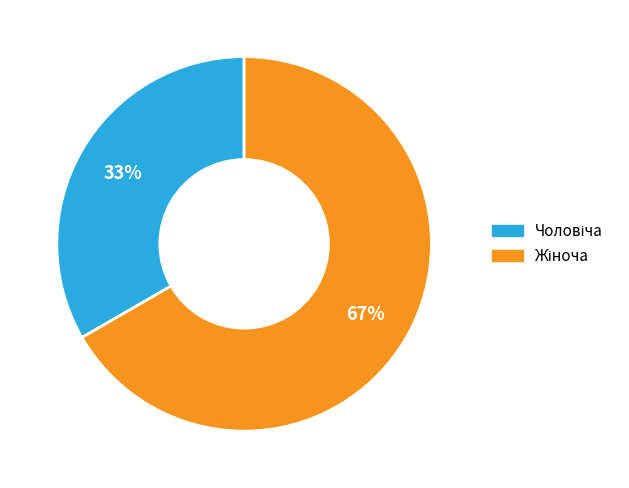

To the nearest percent, what is the average slice percentage?

50%